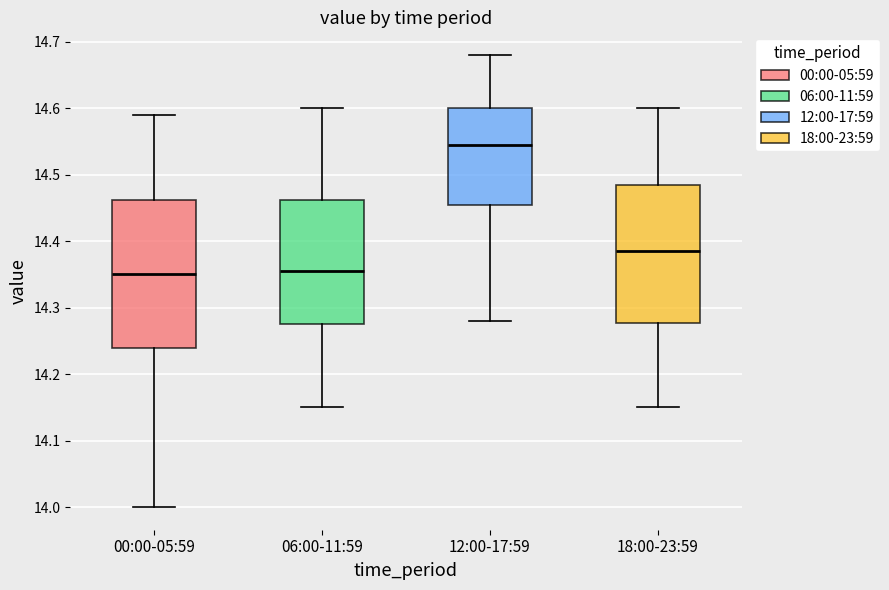

Reading left to right, read every box against the y-axis: the position of its median line, the range the box covers, and the ends of its whiskers. The values are not printed on the chart, so give them approximately, as read against the axis.

00:00-05:59: median 14.35, box 14.24 to 14.46, whiskers 14.00 to 14.59
06:00-11:59: median 14.36, box 14.28 to 14.46, whiskers 14.15 to 14.60
12:00-17:59: median 14.55, box 14.46 to 14.60, whiskers 14.28 to 14.68
18:00-23:59: median 14.39, box 14.28 to 14.49, whiskers 14.15 to 14.60